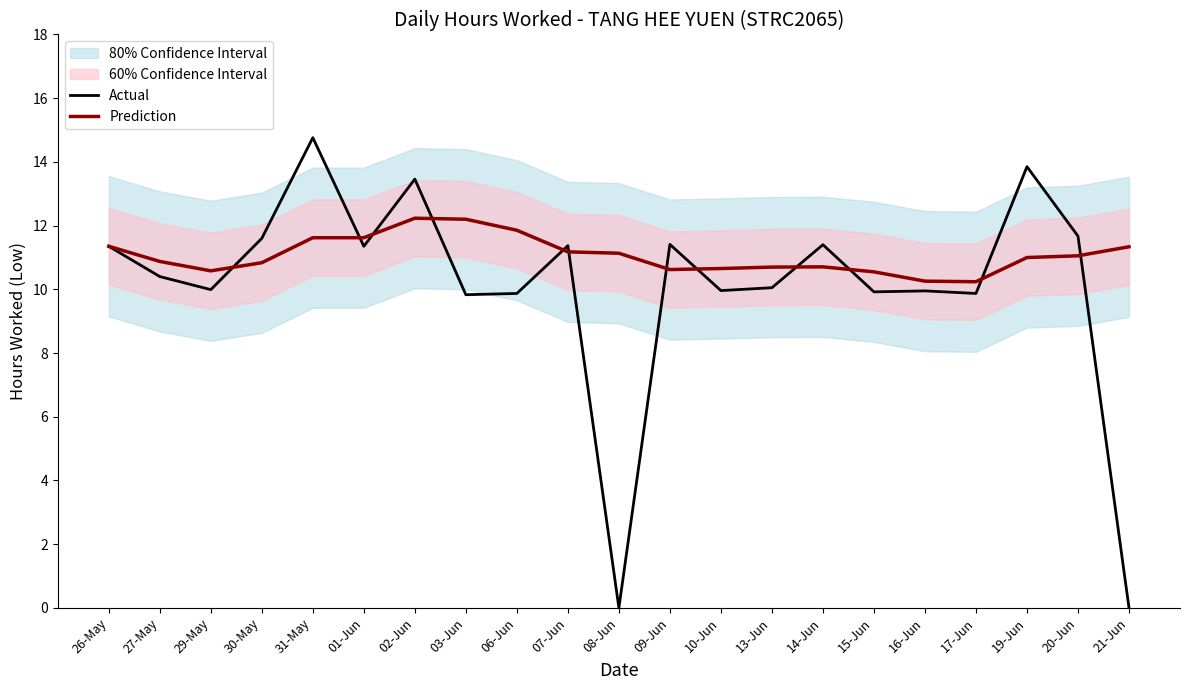

What is the difference between the second highest and minimum values in the Prediction series?

2.0